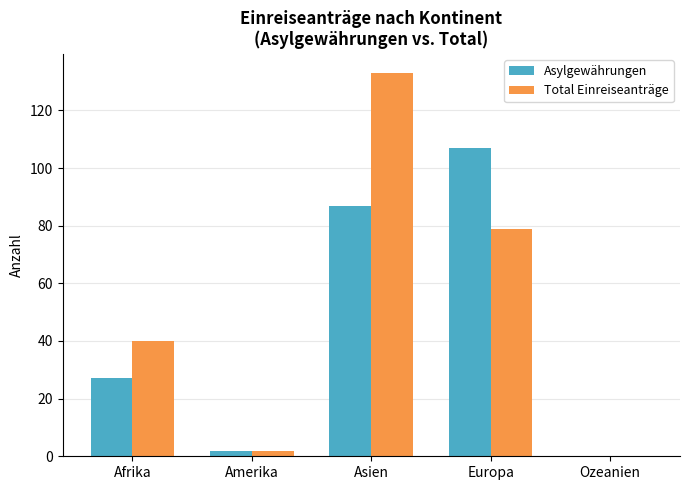

What is the highest value of the Total Einreiseanträge series?

133